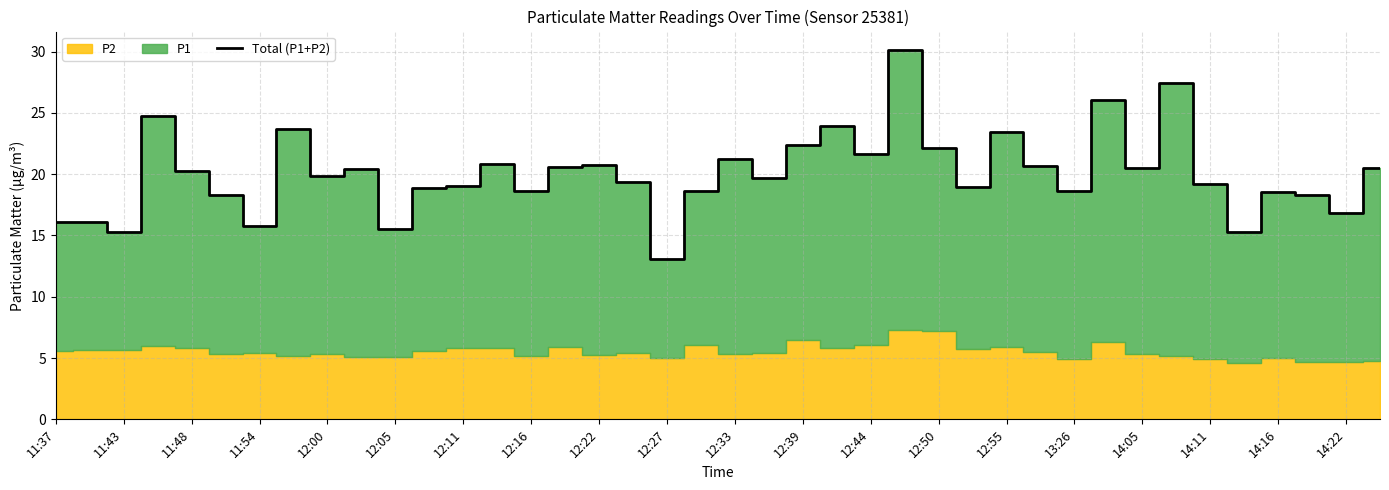

What is the minimum value shown in the chart?

13.1